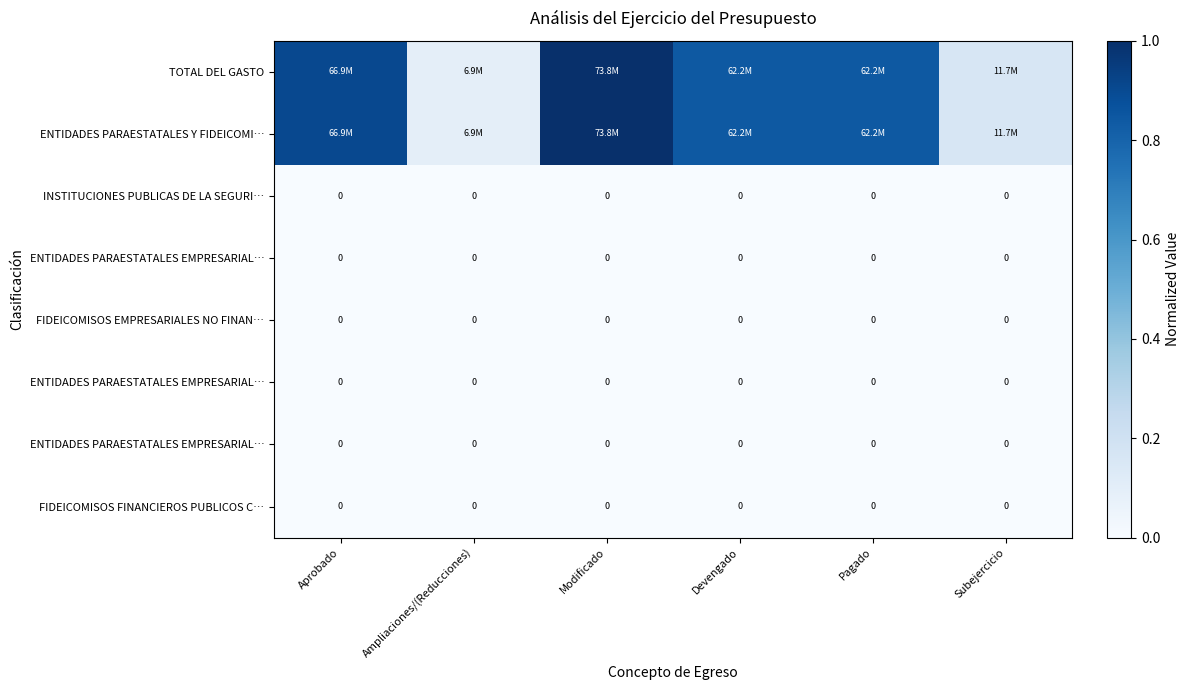

Count the number of data series in this chart.

8